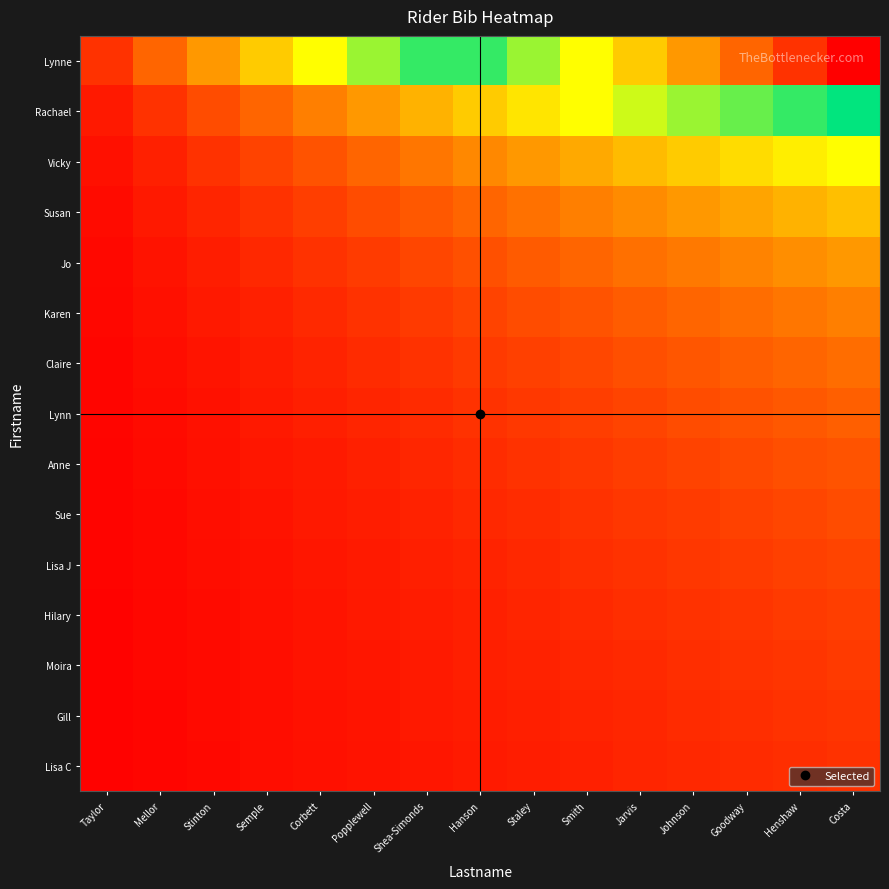

Between Corbett and Smith, which is larger?

Smith